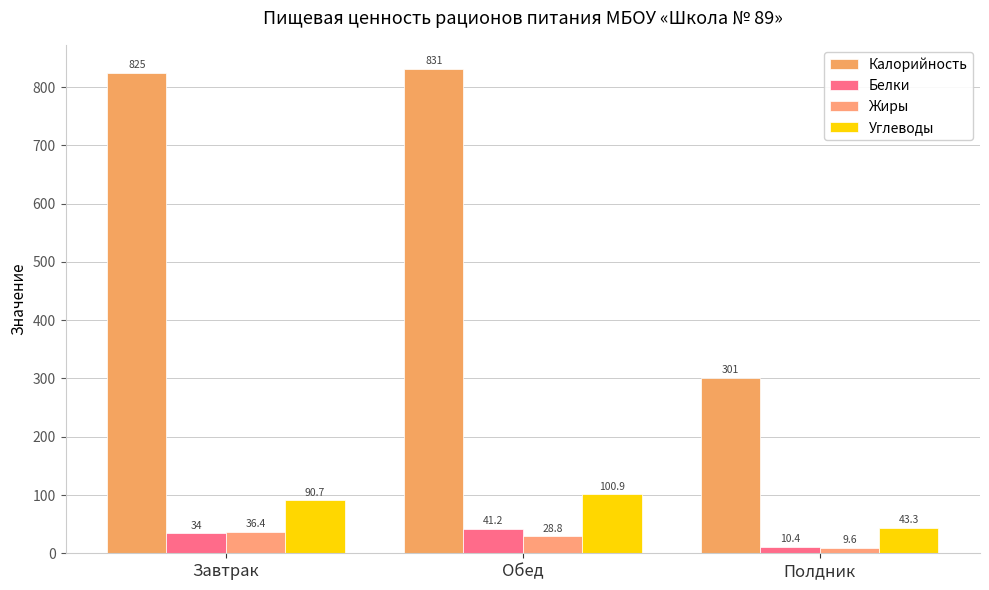

Is it true that Белки equals 10.4 at Полдник?

True